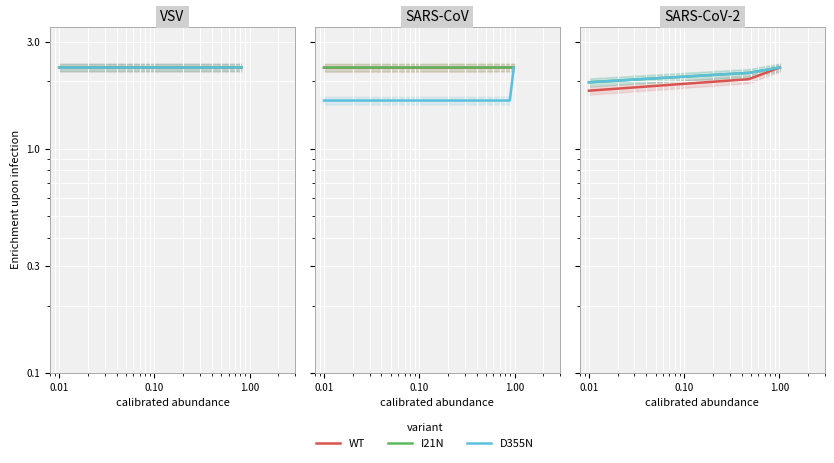

What is the difference between the maximum and second lowest values in the I21N series?

0.1